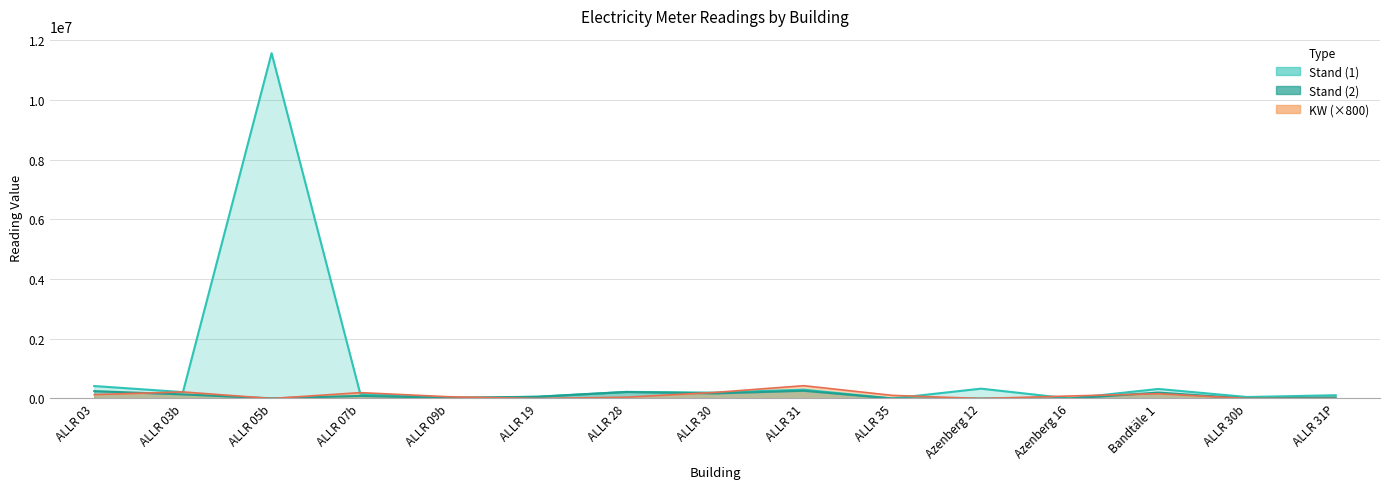

Which label corresponds to the smallest value in the chart?

Azenberg 12